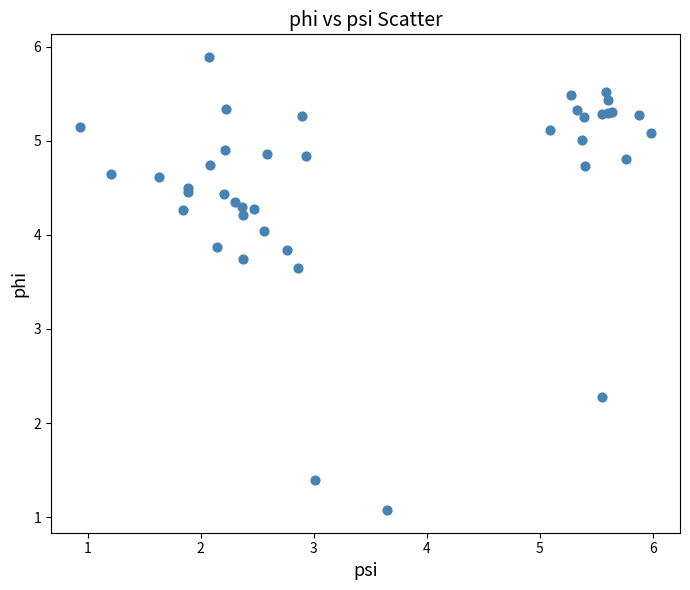

What Y value in the scatter plot is closest to 3?

3.7